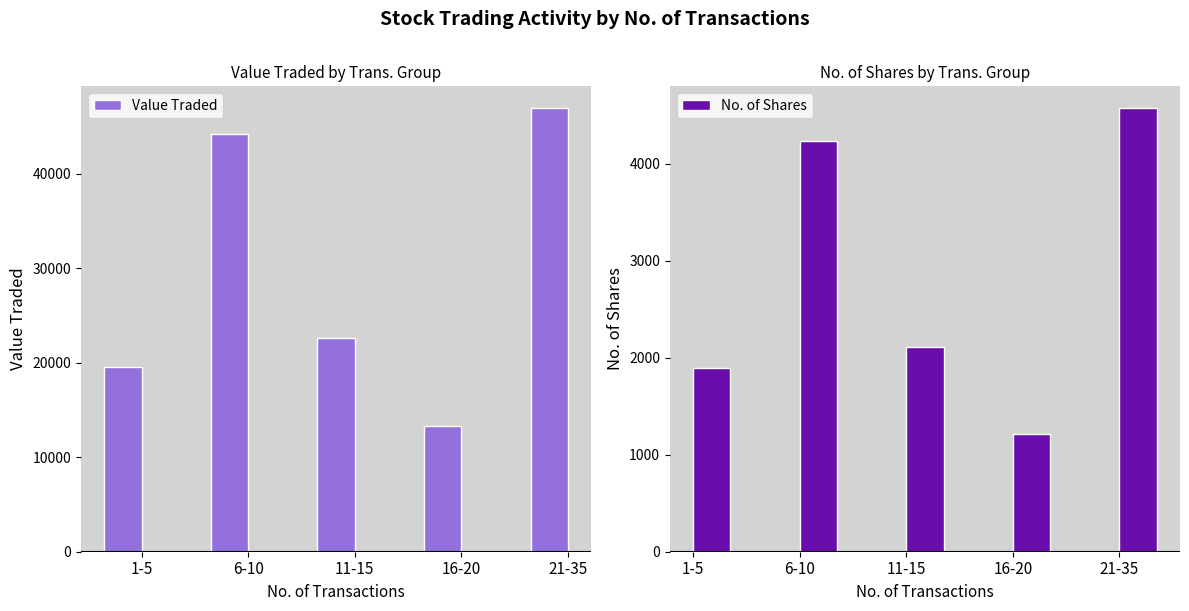

Rank the series at 16-20 from lowest to highest value.

No. of Shares, Value Traded